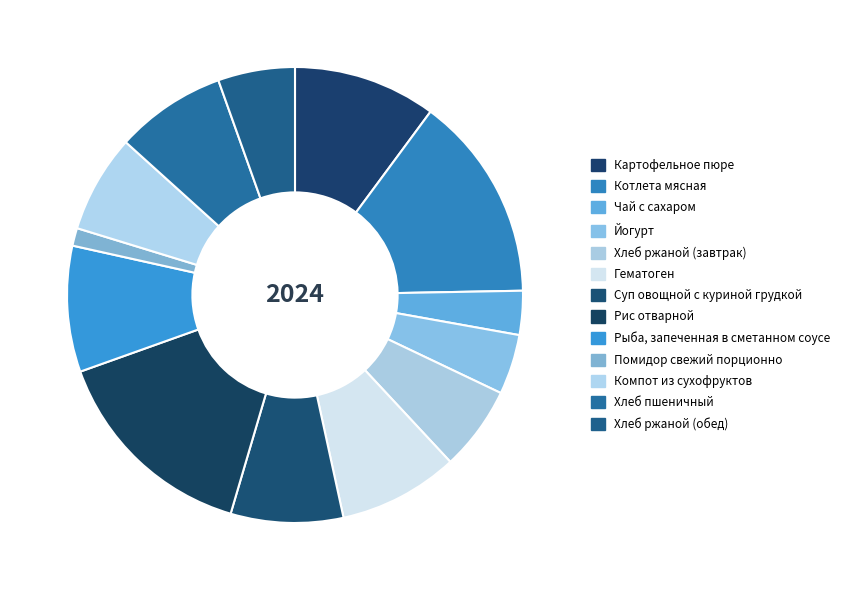

Which category has the smallest portion of the pie?

Помидор свежий порционно